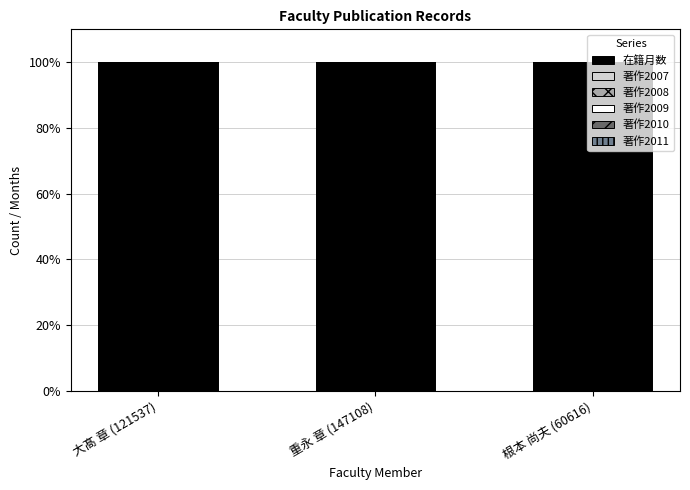

What is the sum of the 在籍月数 values at 大髙 章 (121537) and 重永 章 (147108)?

200